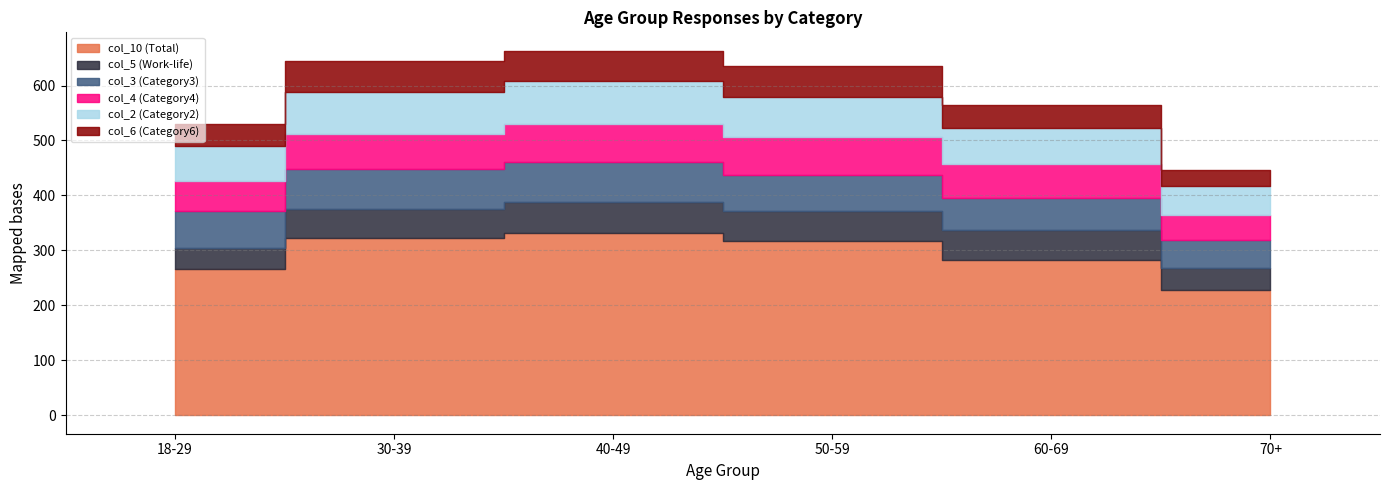

At which category is the sum across all series the highest?

40-49